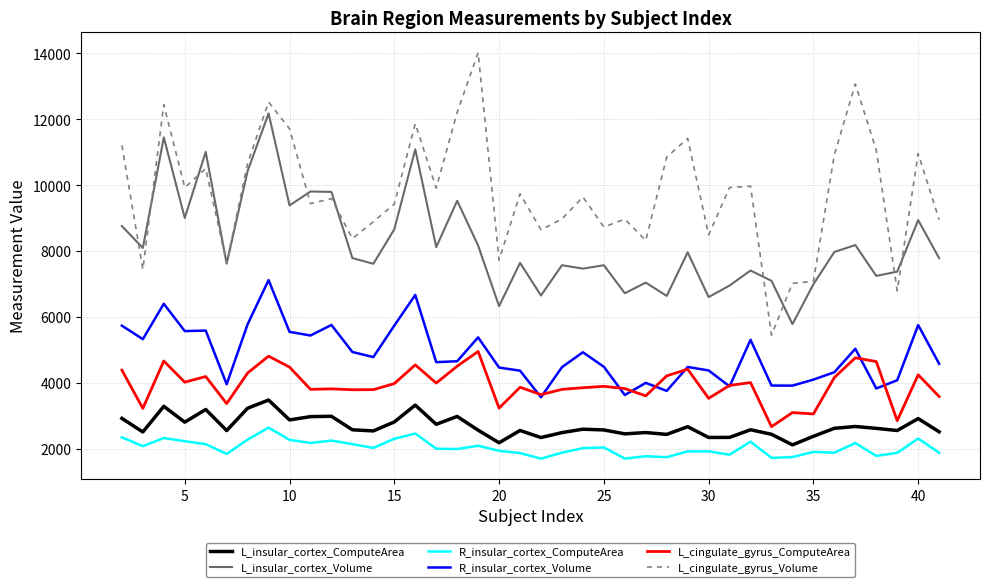

Rank the series by their maximum value, from highest to lowest.

L_cingulate_gyrus_Volume, L_insular_cortex_Volume, R_insular_cortex_Volume, L_cingulate_gyrus_ComputeArea, L_insular_cortex_ComputeArea, R_insular_cortex_ComputeArea